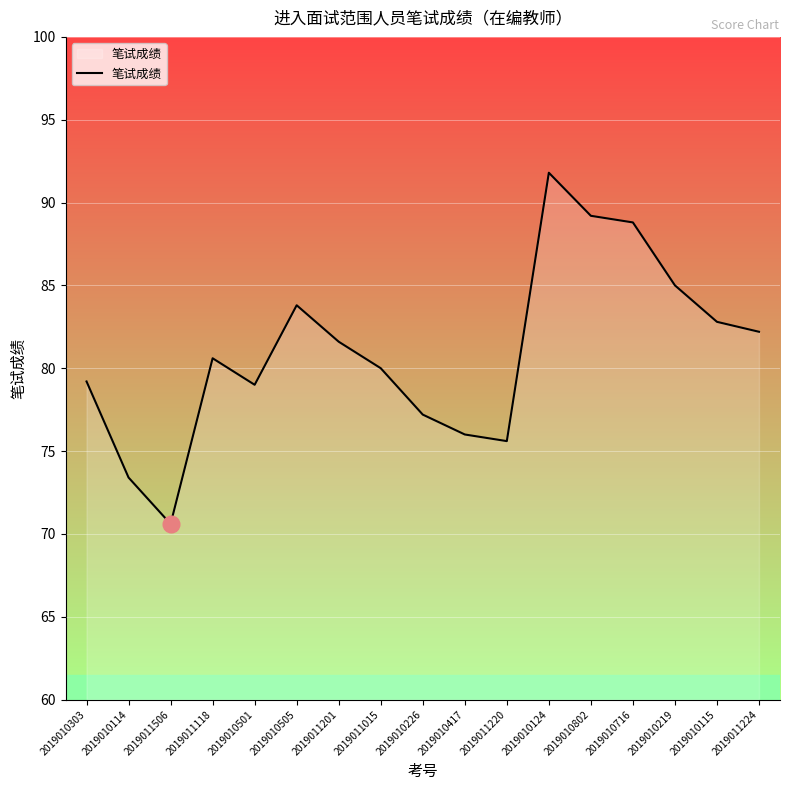

What is the ratio of the value at 2019010505 to the value at 2019010219?

1.0